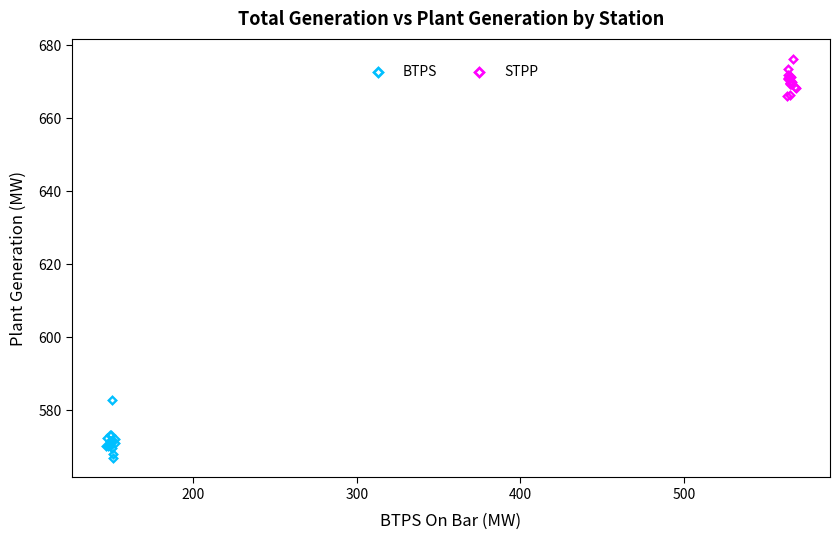

Which series reaches the minimum Y coordinate?

BTPS